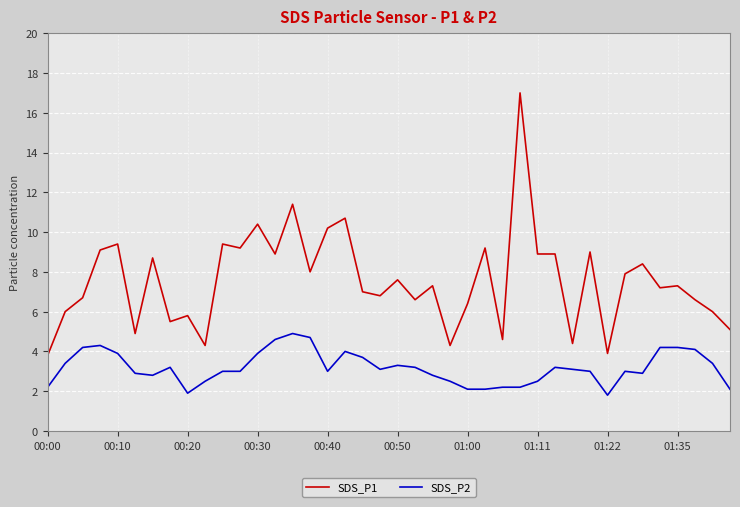

What are all the series names shown in the legend?

SDS_P1, SDS_P2